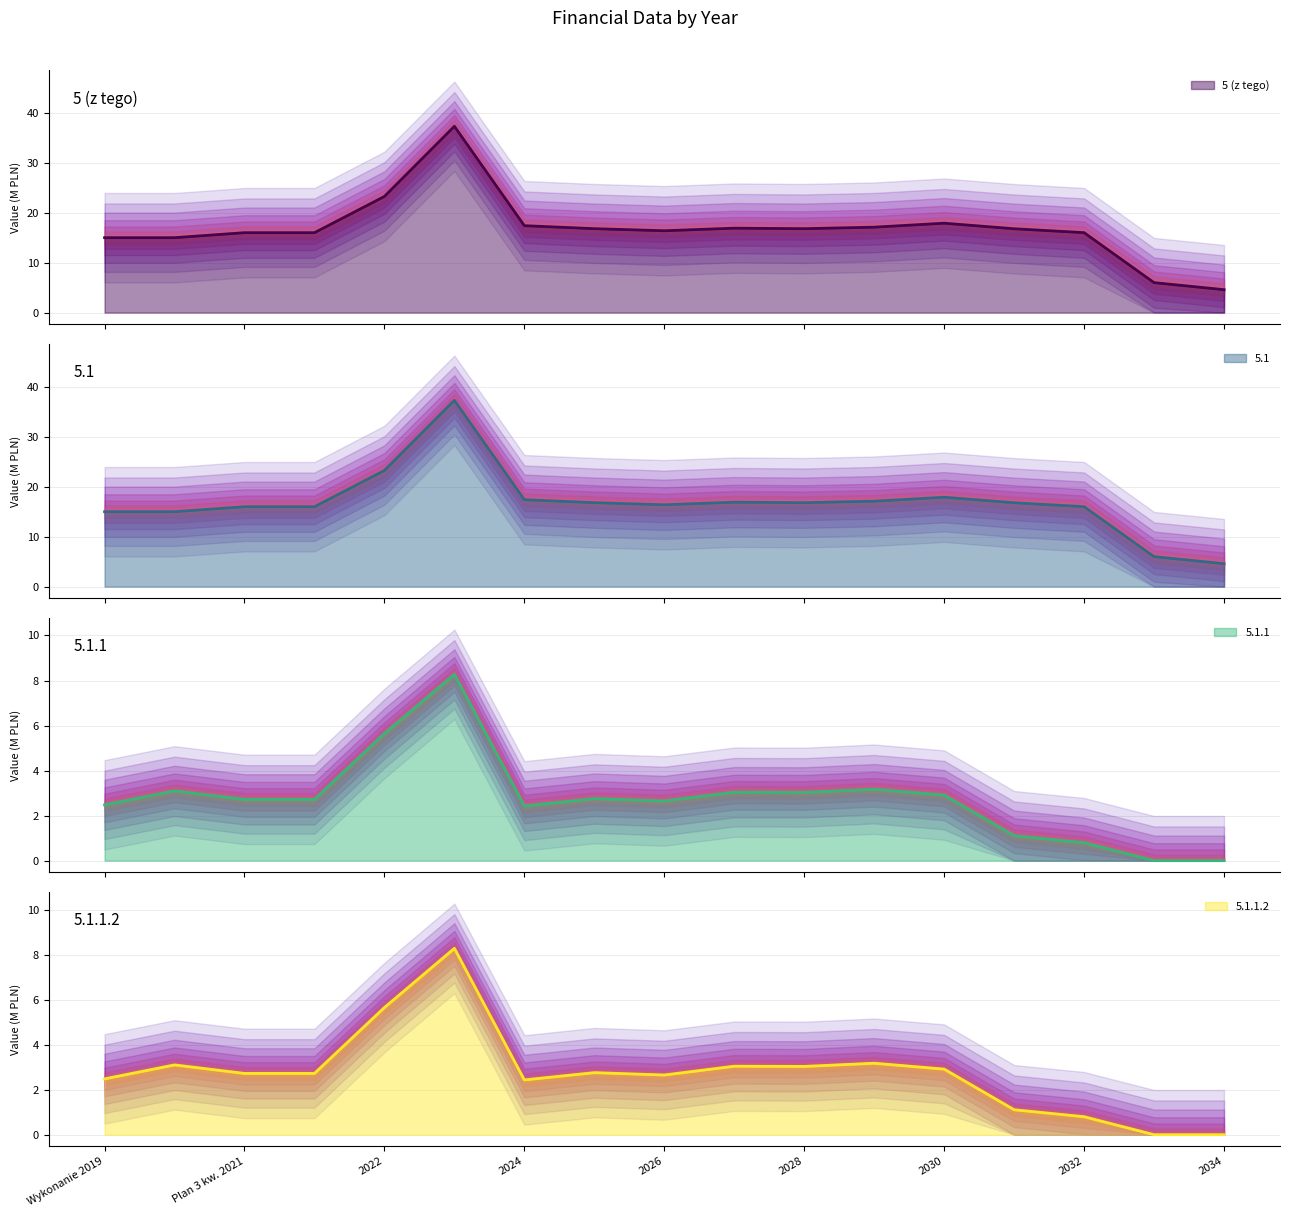

Which has a higher value, 2027 or 2032?

2027